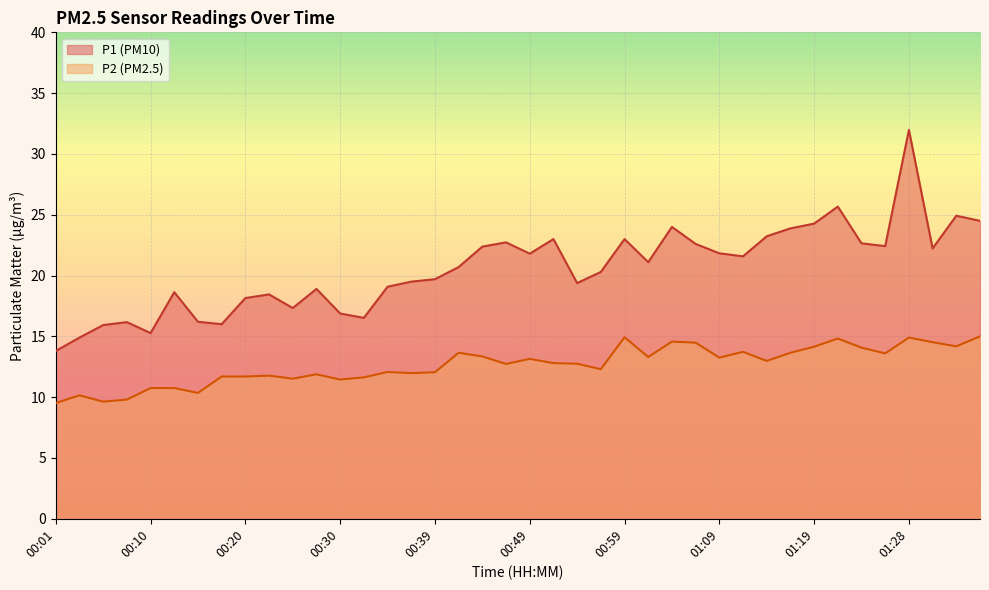

How many lines are shown in the chart?

2